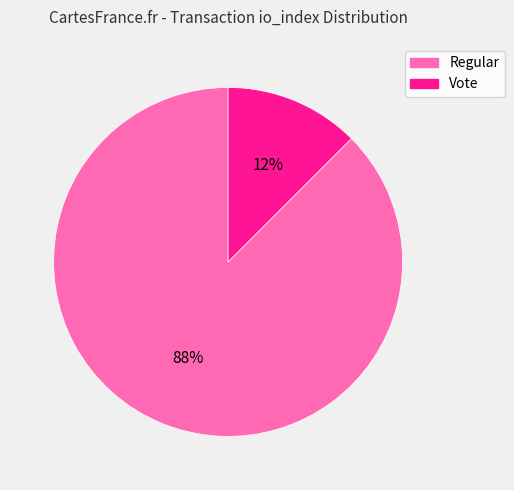

To the nearest percent, what is the average slice percentage?

50%